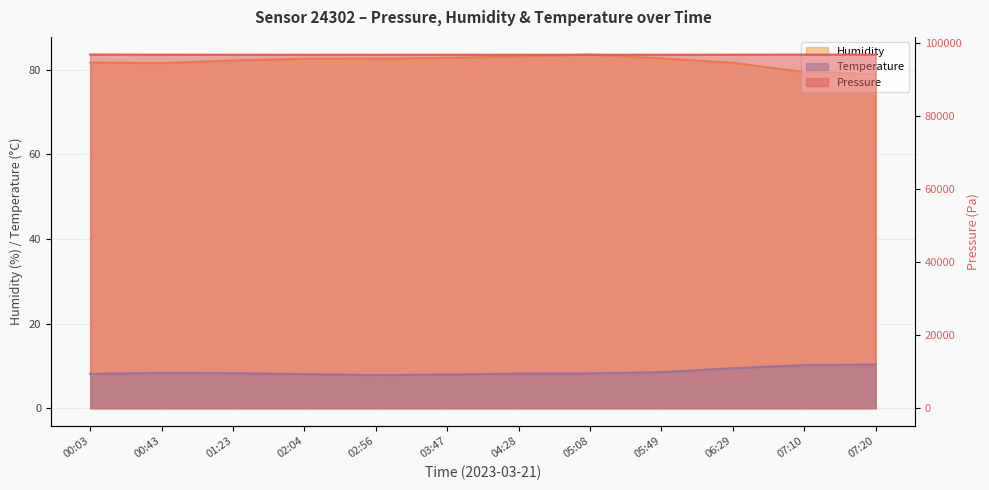

Rank the series at 02:56 from lowest to highest value.

temperature, humidity, pressure